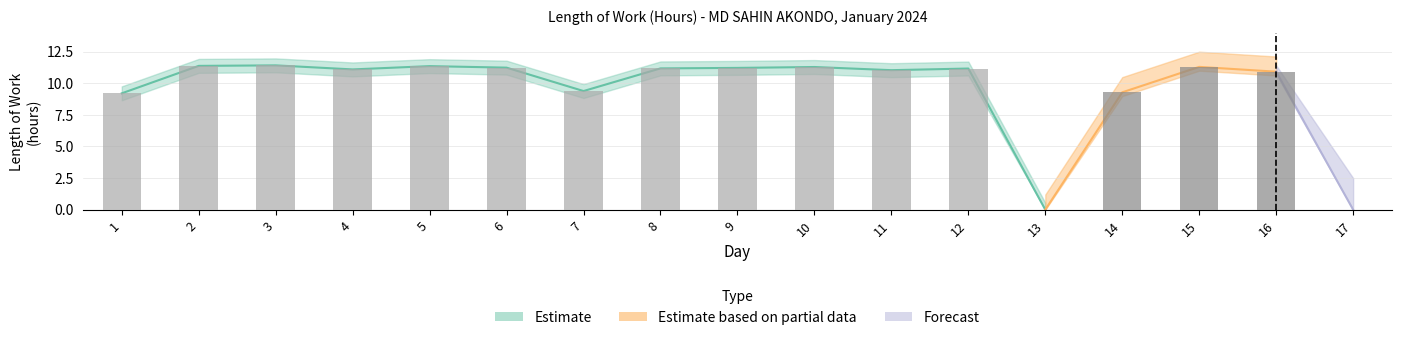

Rank the categories by value from highest to lowest.

3, 2, 5, 15, 10, 6, 9, 8, 12, 4, 11, 16, 7, 14, 1, 13, 17